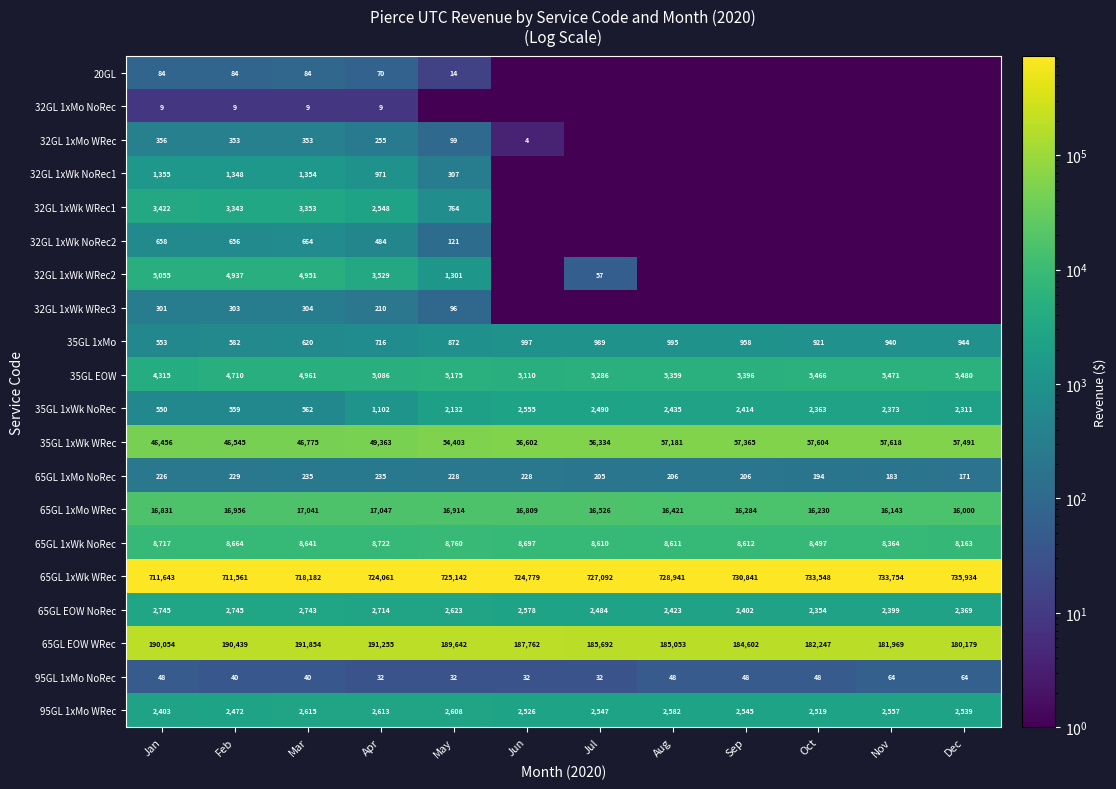

What is the average value of the 35GL 1xWk NoRec series?

1820.5